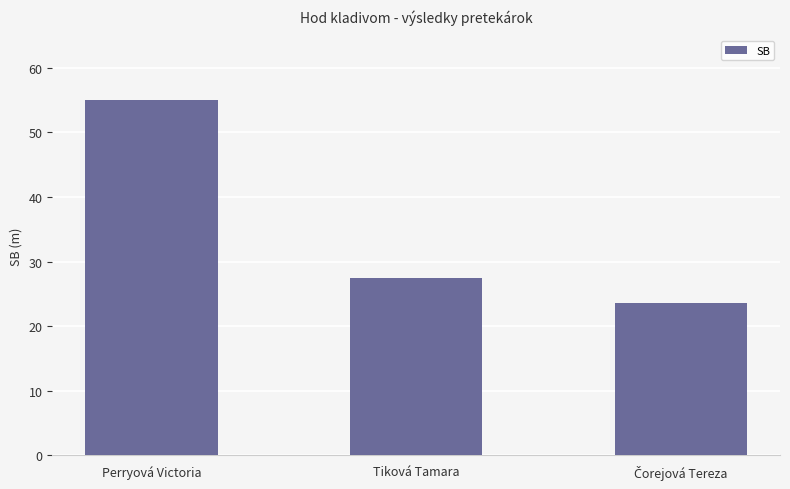

What is the difference between the maximum and minimum values?

31.5